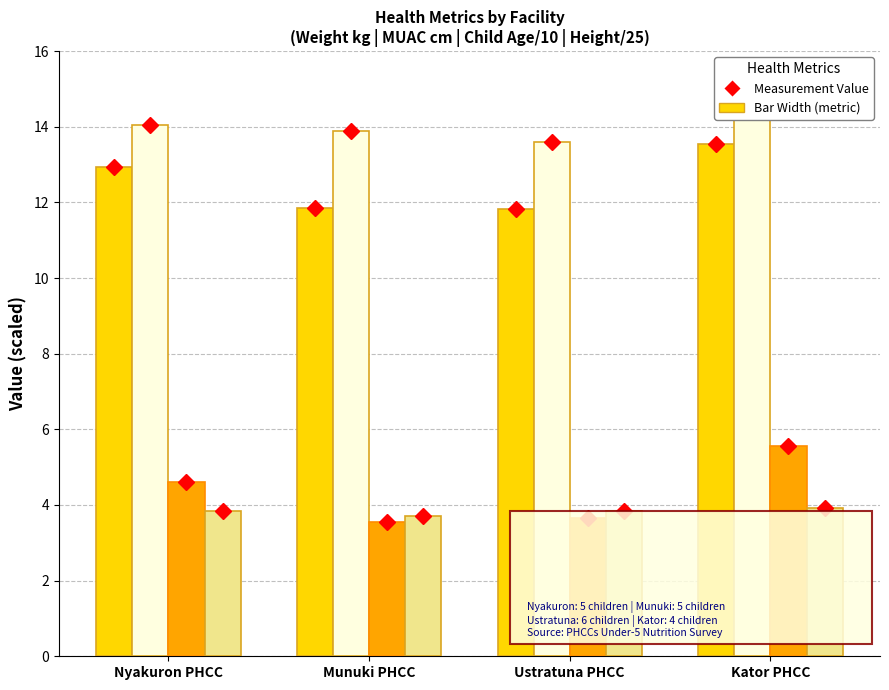

Which series has the largest total across all categories?

Avg MUAC (cm)